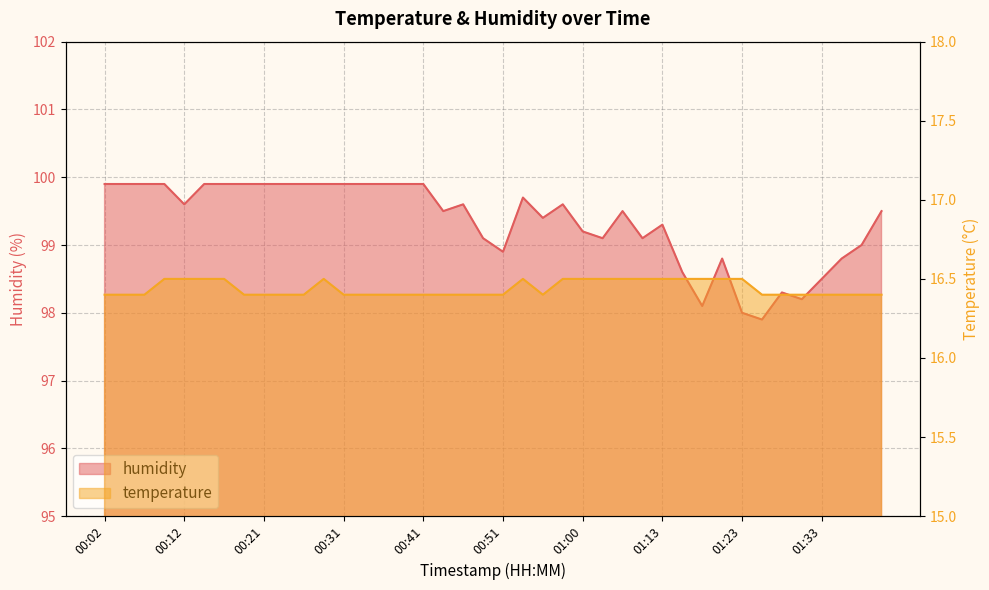

In humidity, how many points are lower than both neighbors (excluding endpoints)?

9